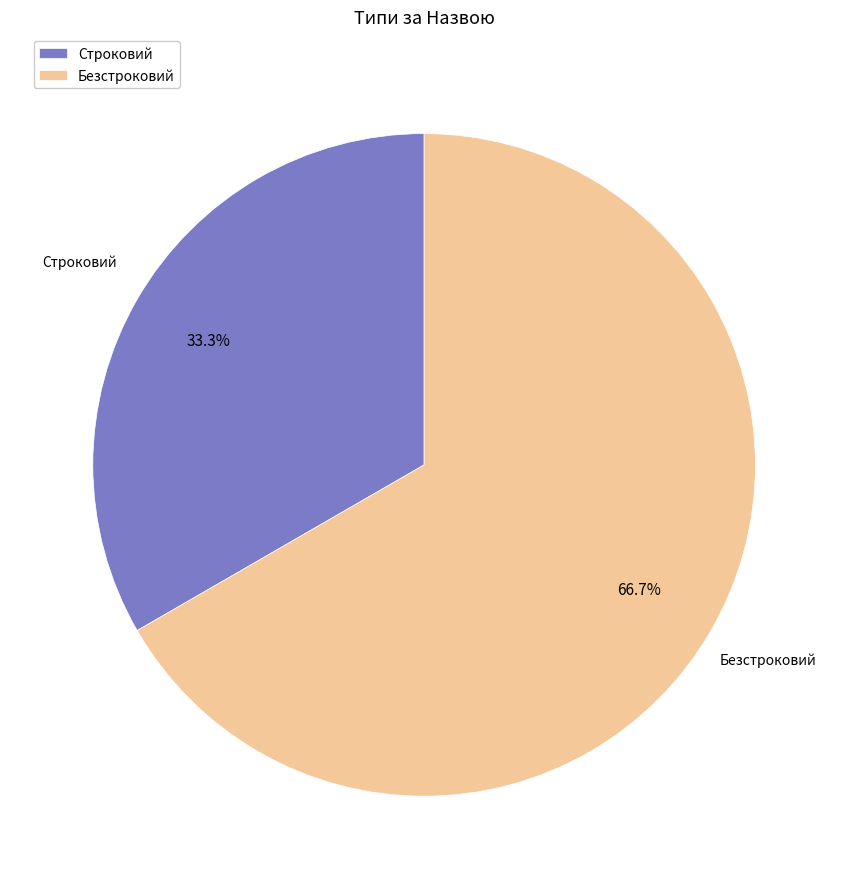

How many segments does this pie chart have?

2